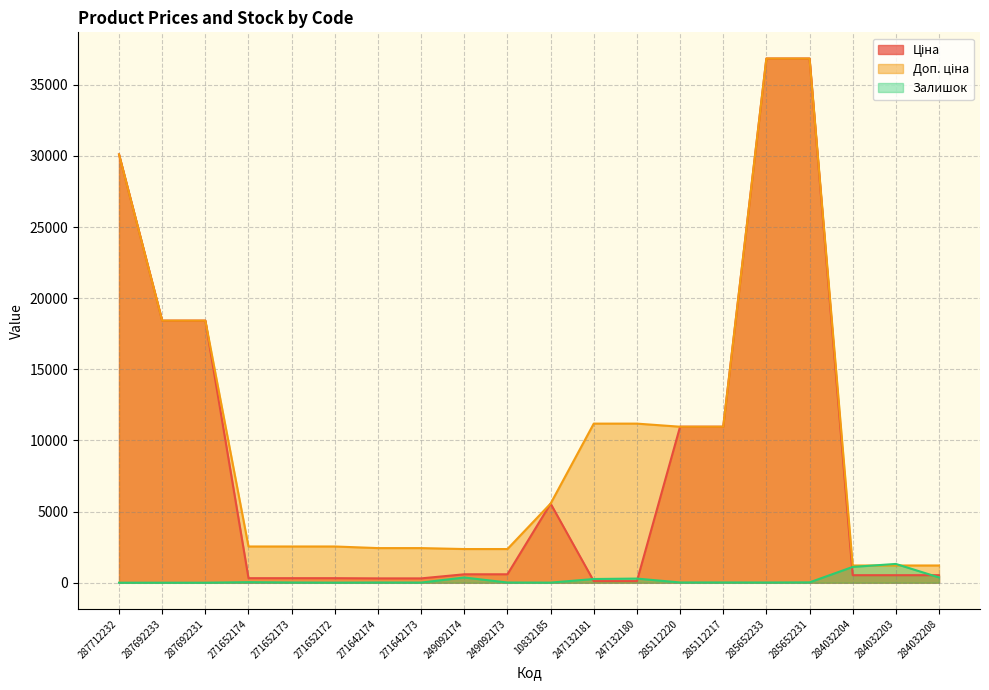

Is it true that Доп. ціна equals 3472.0 at 271652173?

False